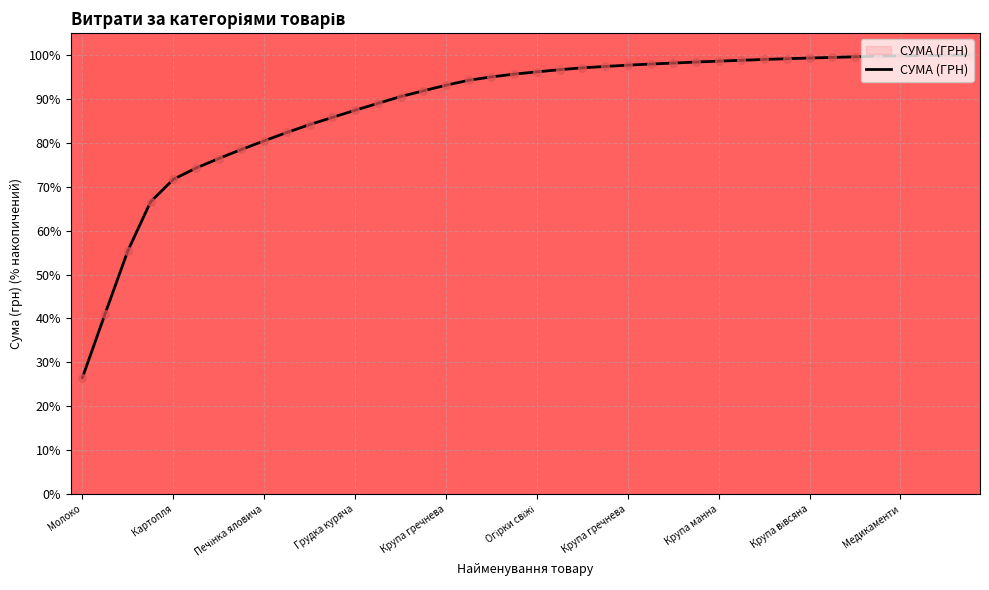

What is the greatest value displayed?

100.0